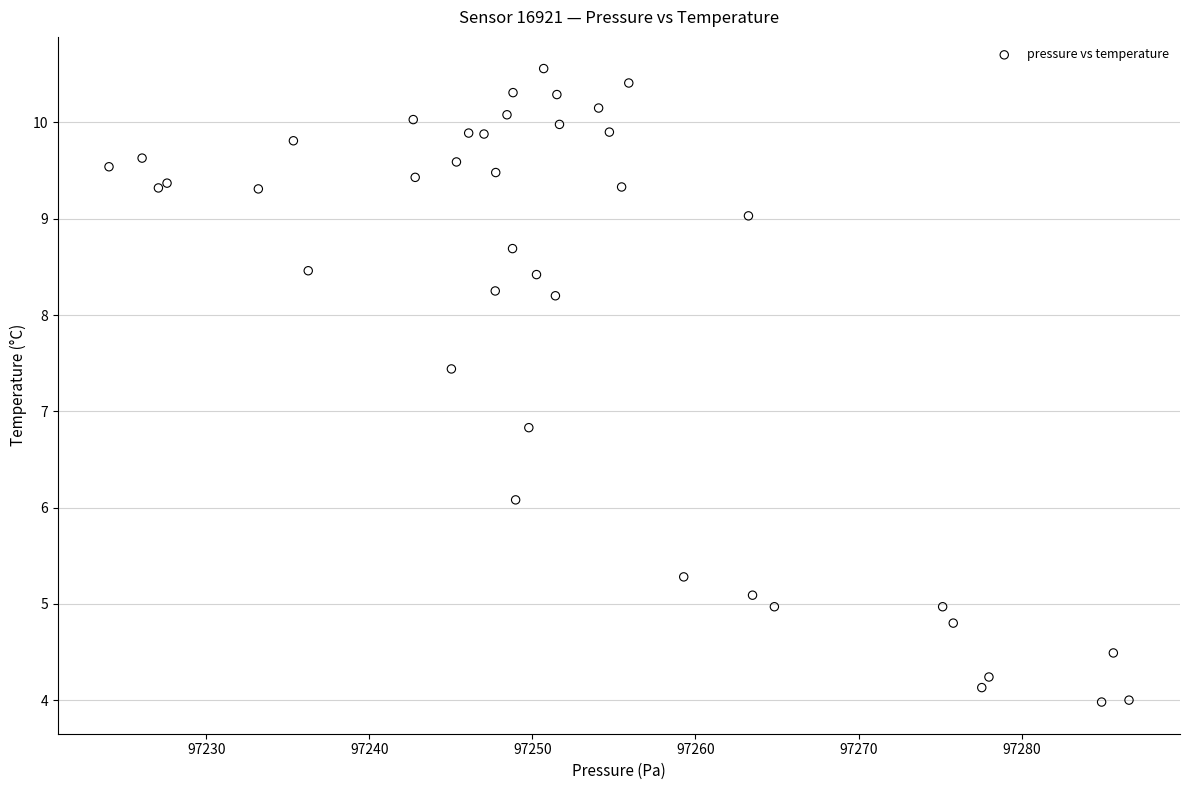

What Y value in the scatter plot is closest to 7?

6.8